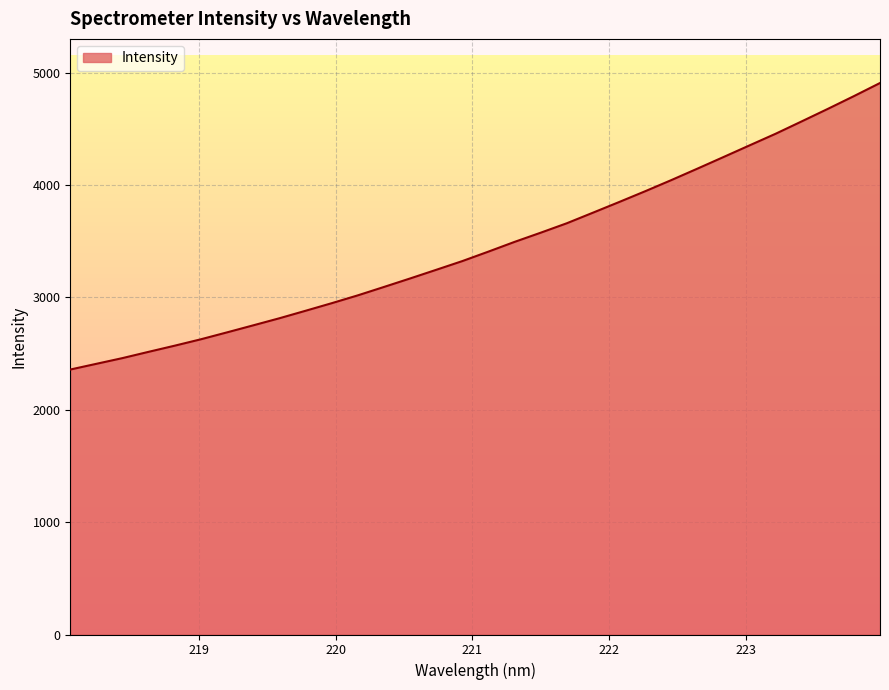

What is the maximum value shown in the chart?

4908.8